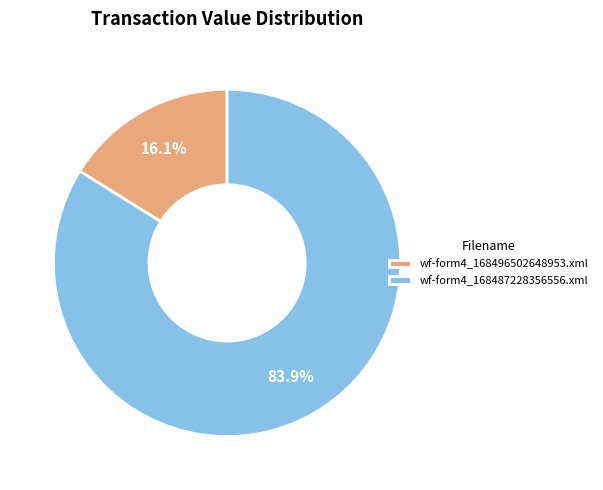

What is the total percentage of wf-form4_168487228356556.xml and wf-form4_168496502648953.xml?

100.0%